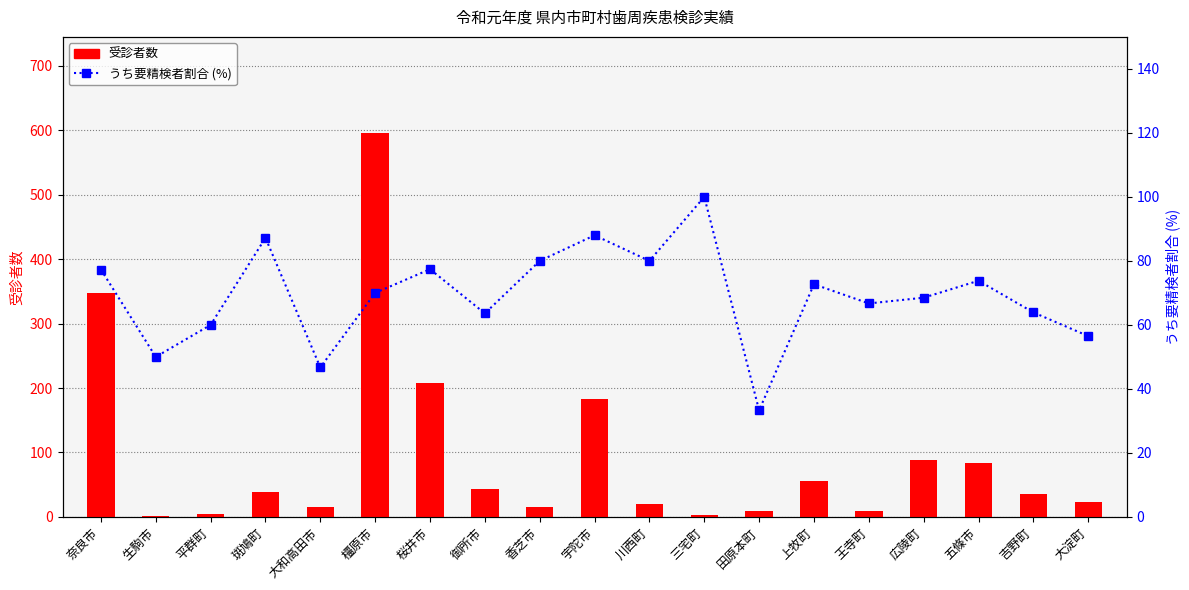

The 受診者数 series shows 3.0 at 三宅町. True or false?

True